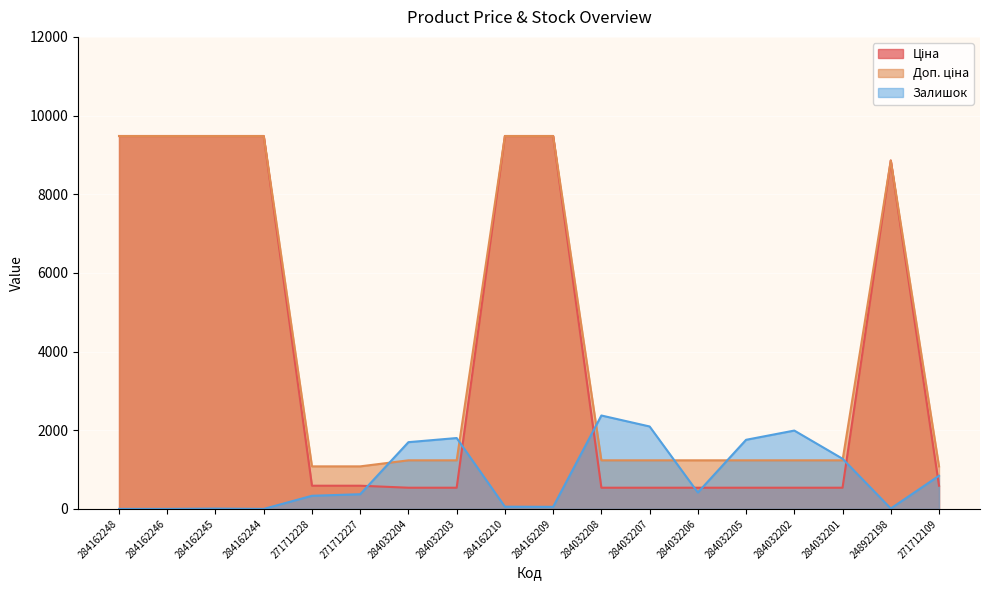

At which label does Доп. ціна first exceed 1235?

284162248